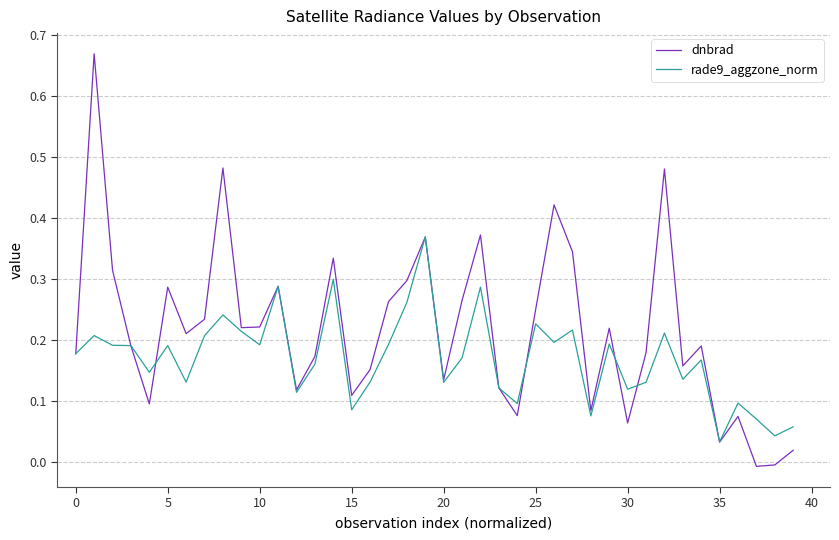

Rank the series by their maximum value, from lowest to highest.

rade9_aggzone_norm, dnbrad